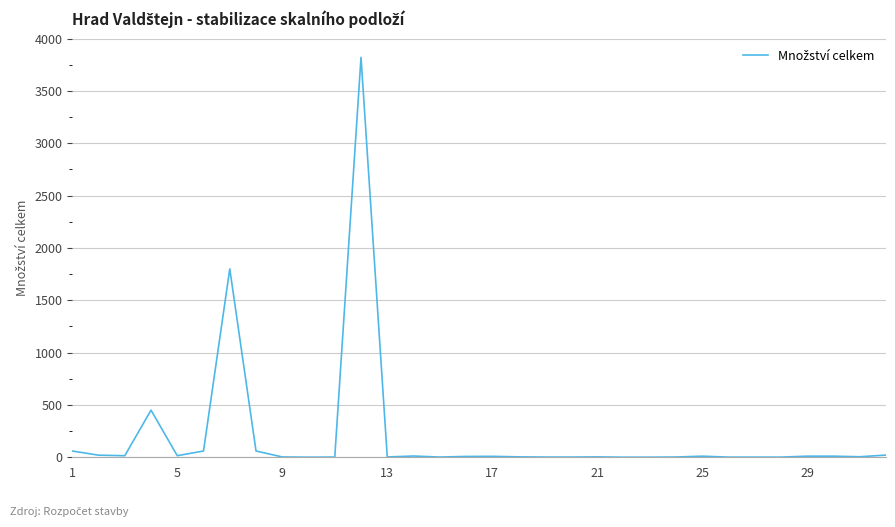

Does the chart have visible grid lines?

Yes